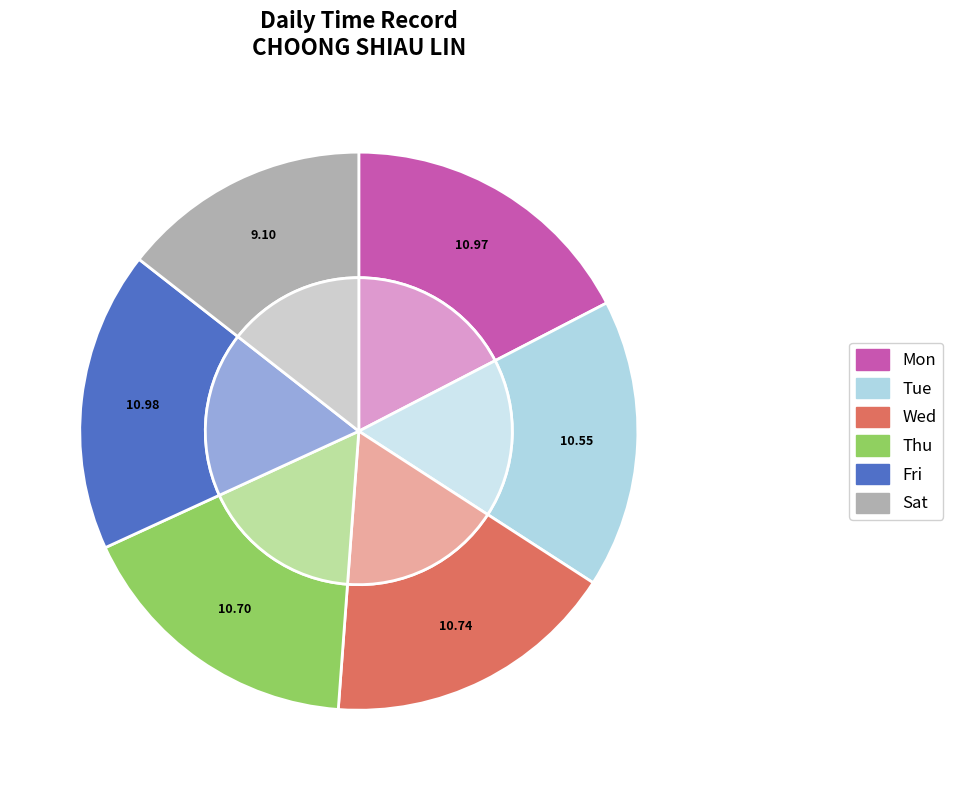

How many slices are in this pie chart?

7